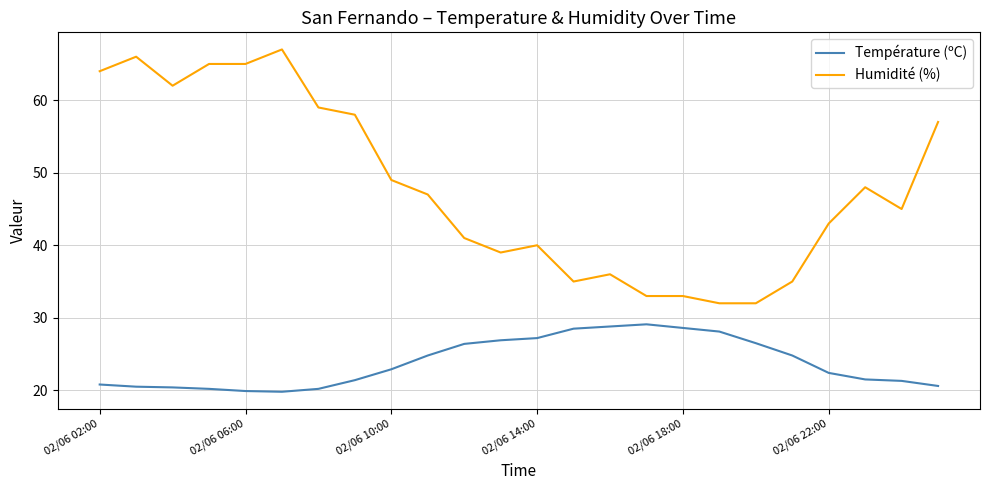

True or false: Température (ºC) and Humidité (%) cross at least once.

False